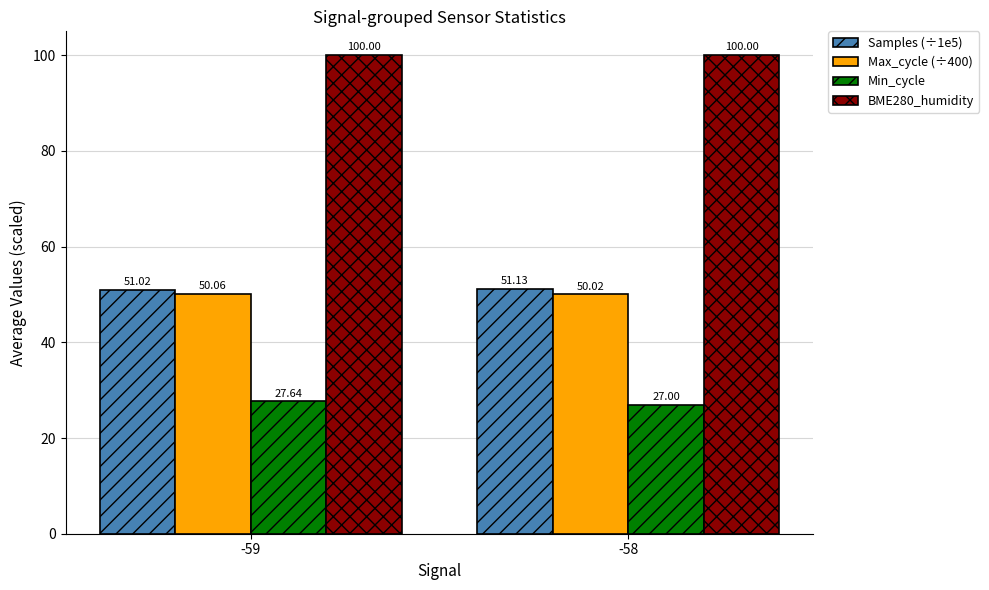

What is the spread (max minus min) of values at -59?

72.4